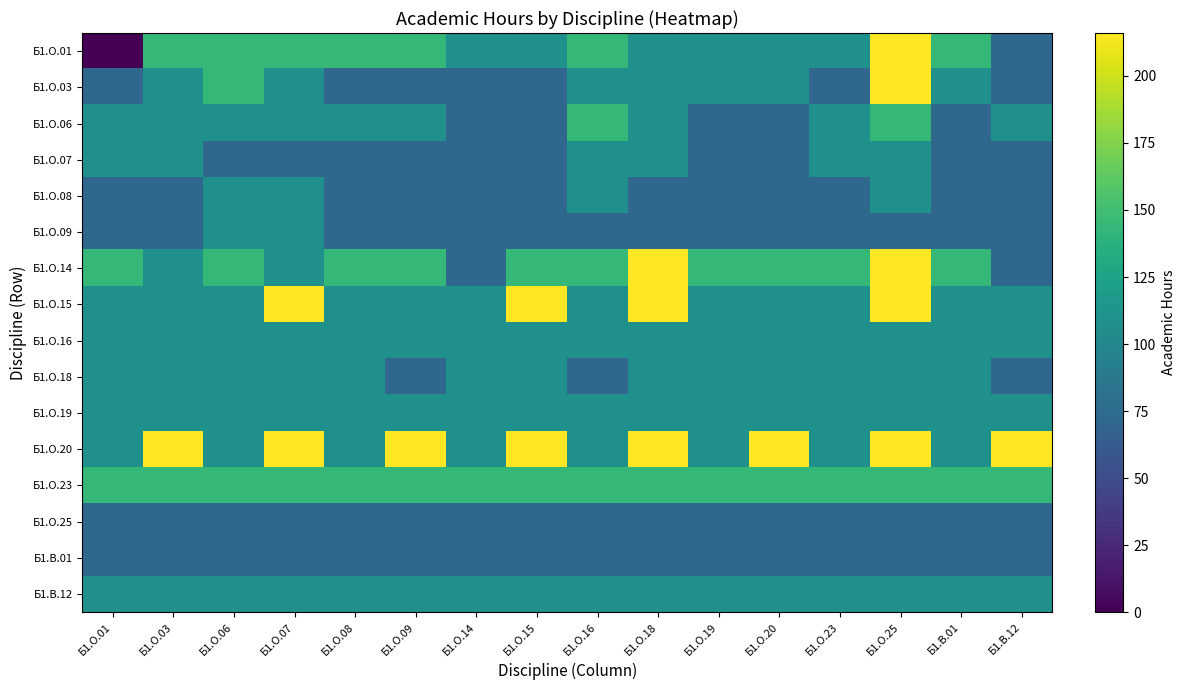

At Б1.О.25, list the series in order from smallest to largest.

Б1.О.09, Б1.О.25, Б1.В.01, Б1.О.07, Б1.О.08, Б1.О.16, Б1.О.18, Б1.О.19, Б1.В.12, Б1.О.06, Б1.О.23, Б1.О.01, Б1.О.03, Б1.О.14, Б1.О.15, Б1.О.20